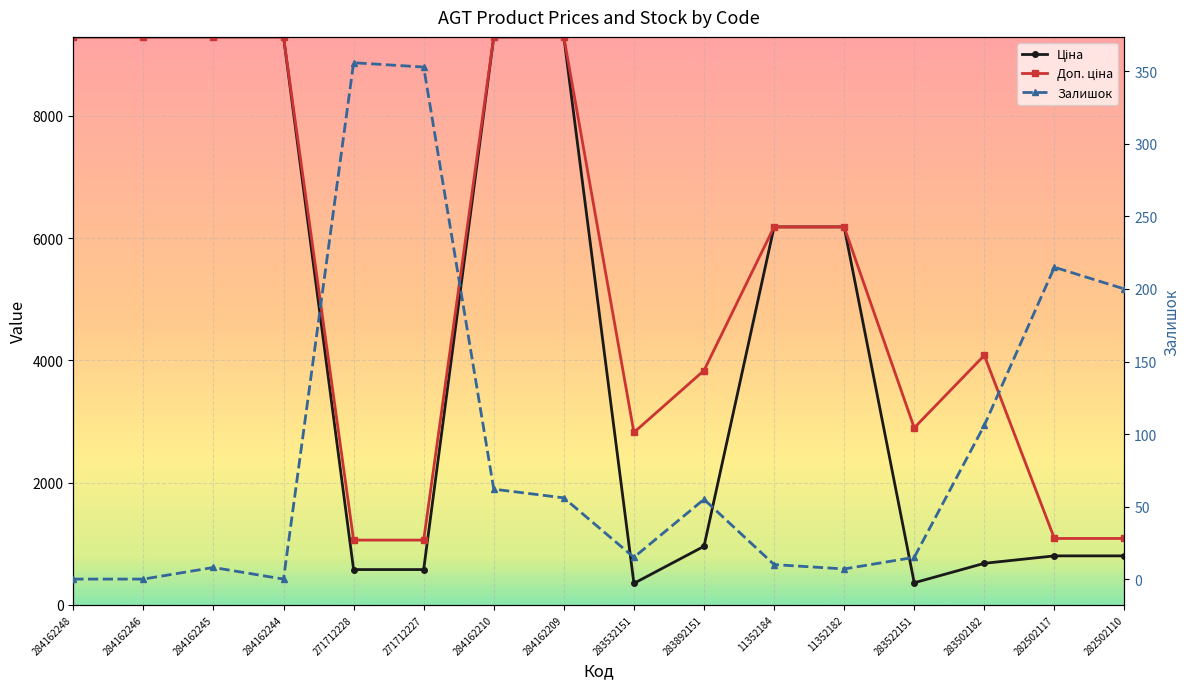

List the series in order of their overall mean, highest first.

Доп. ціна, Ціна, Залишок